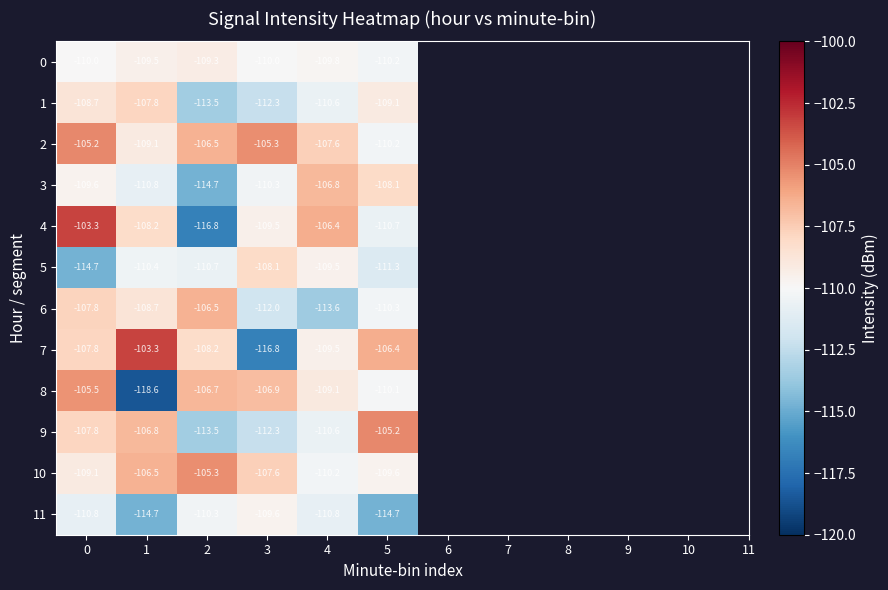

True or false: 10 has a value of -23.9 at 2.

False